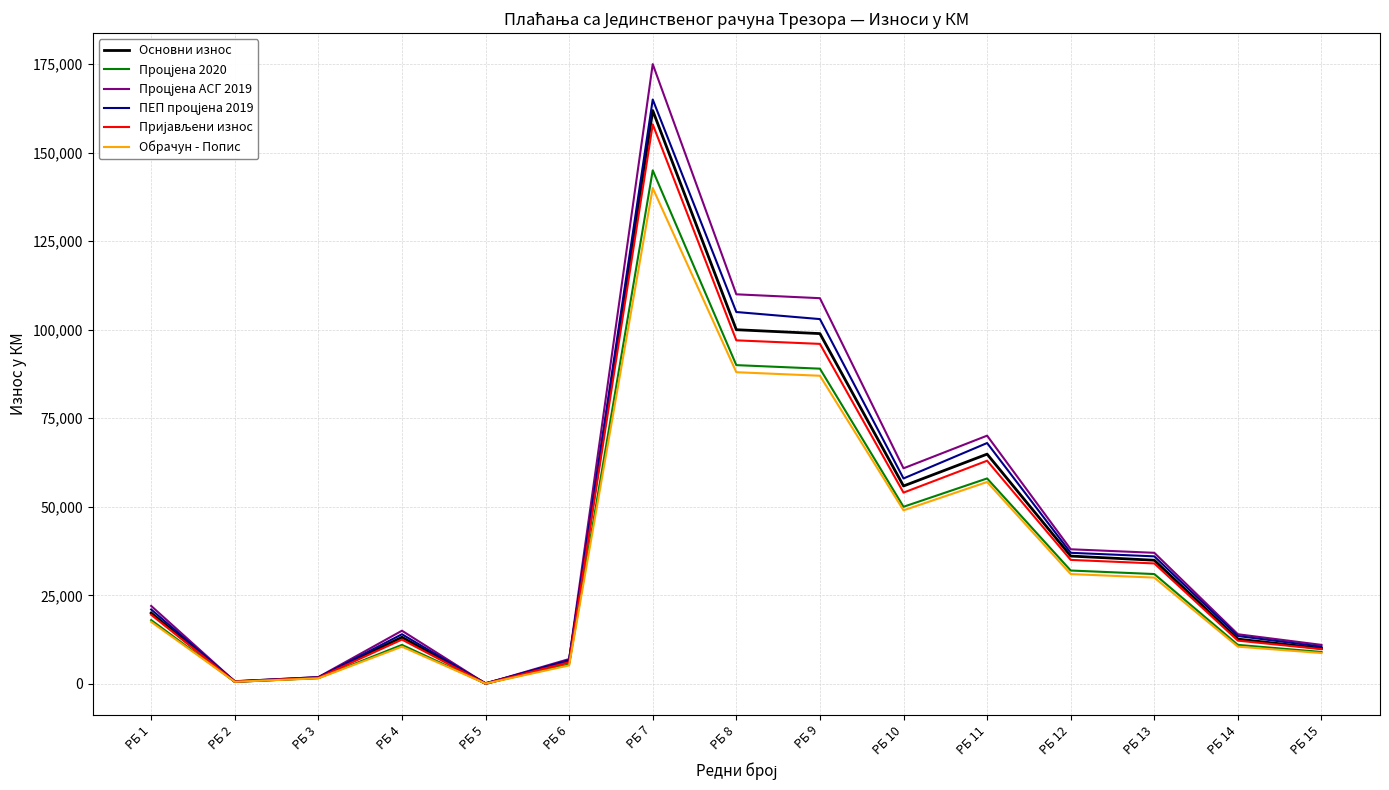

Does the chart have visible grid lines?

Yes